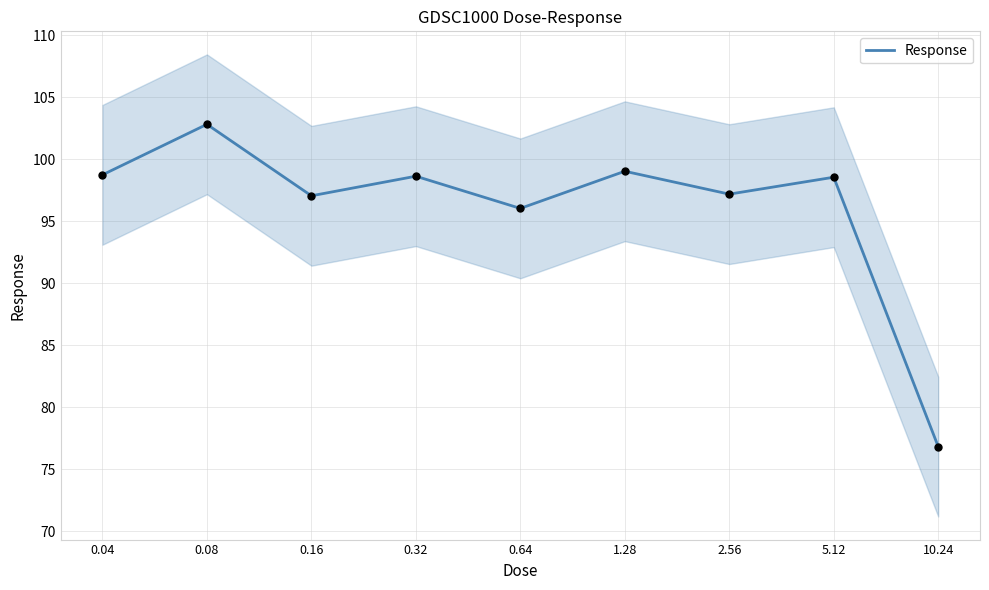

Which has a higher value, 10.24 or 0.32?

0.32